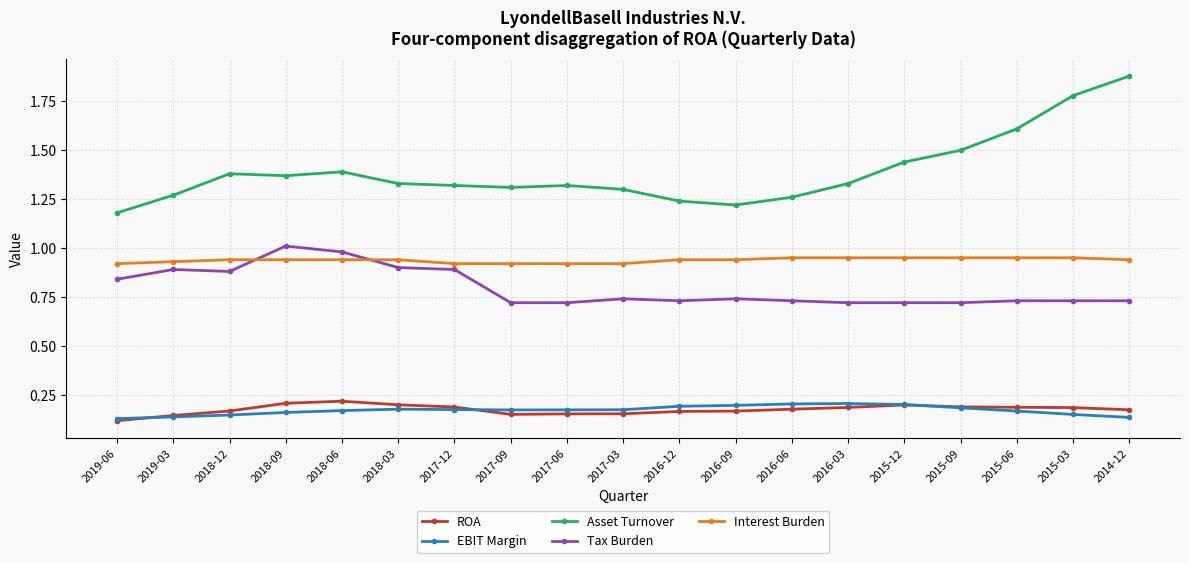

True or false: Asset Turnover has more than 0 points higher than both neighbors.

True